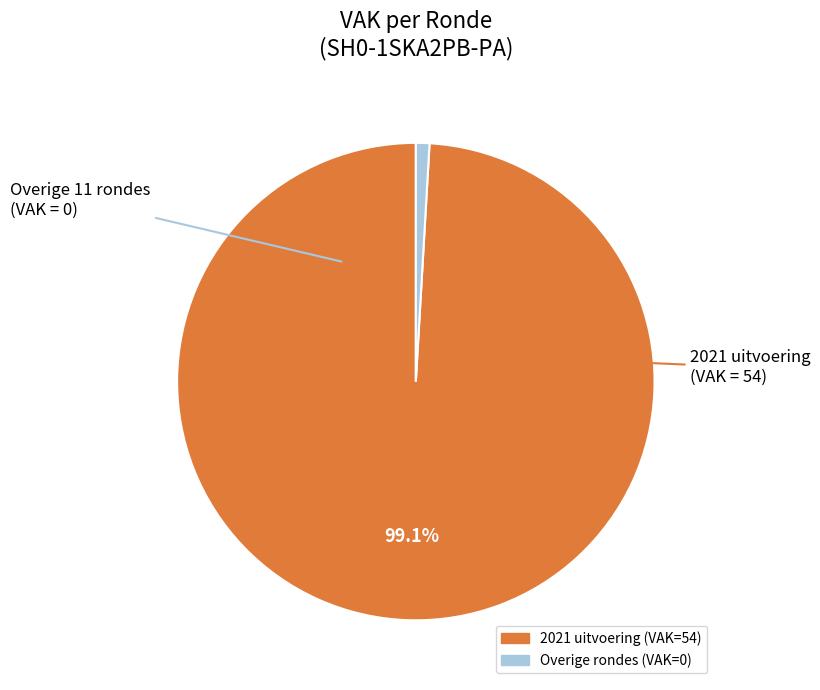

Is there any slice that represents more than half of the pie?

Yes